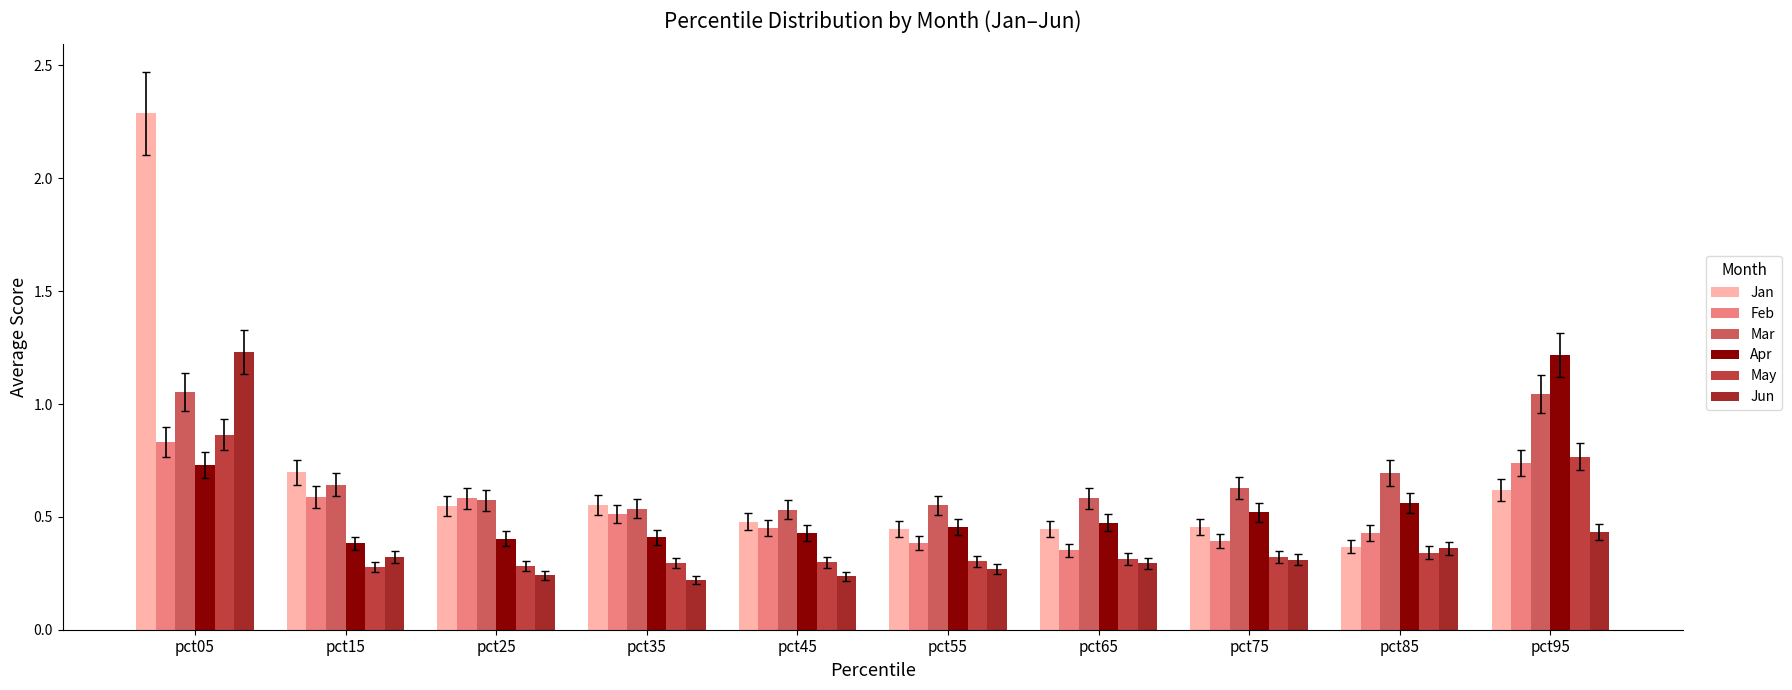

What is the total value across all series at pct15?

2.9